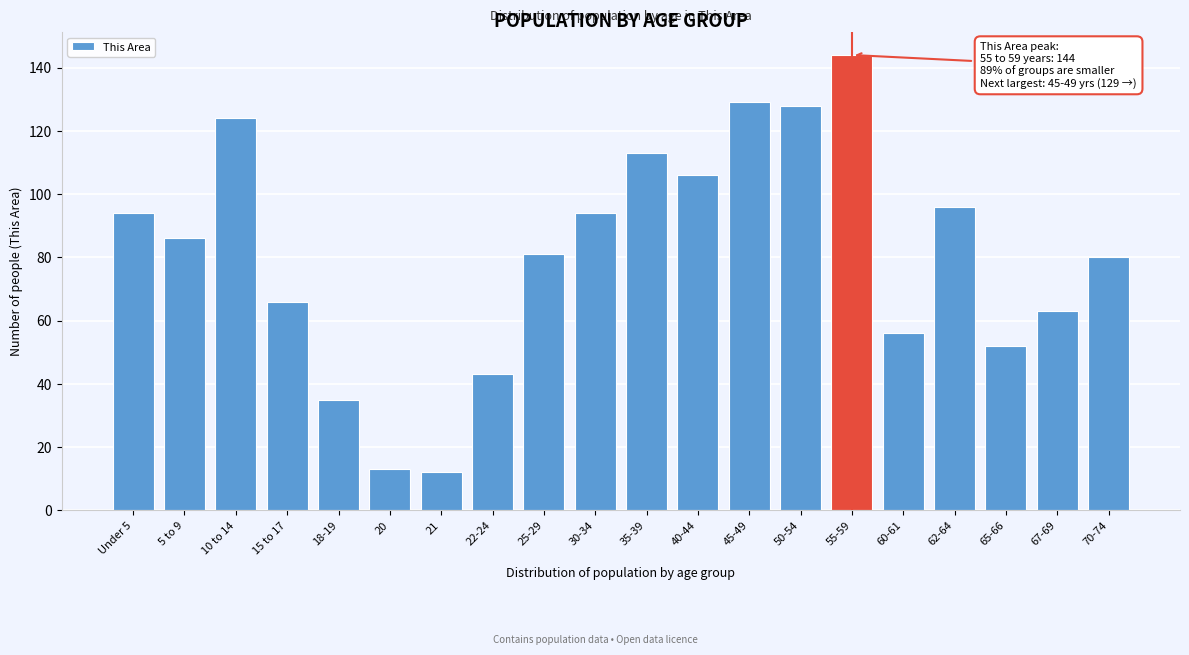

Reading left to right, extract all data points from this chart.

Under 5=94	5 to 9=86	10 to 14=124	15 to 17=66	18-19=35	20=13	21=12	22-24=43	25-29=81	30-34=94	35-39=113	40-44=106	45-49=129	50-54=128	55-59=144	60-61=56	62-64=96	65-66=52	67-69=63	70-74=80